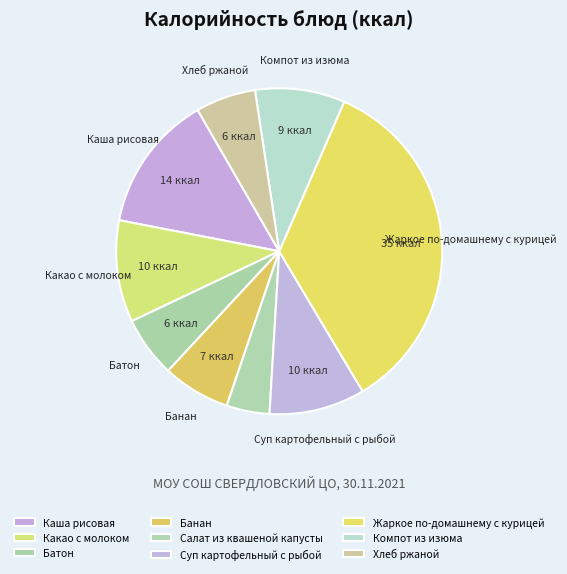

Combined, what portion of the pie is Жаркое по-домашнему с курицей and Салат из квашеной капусты?

39.2%